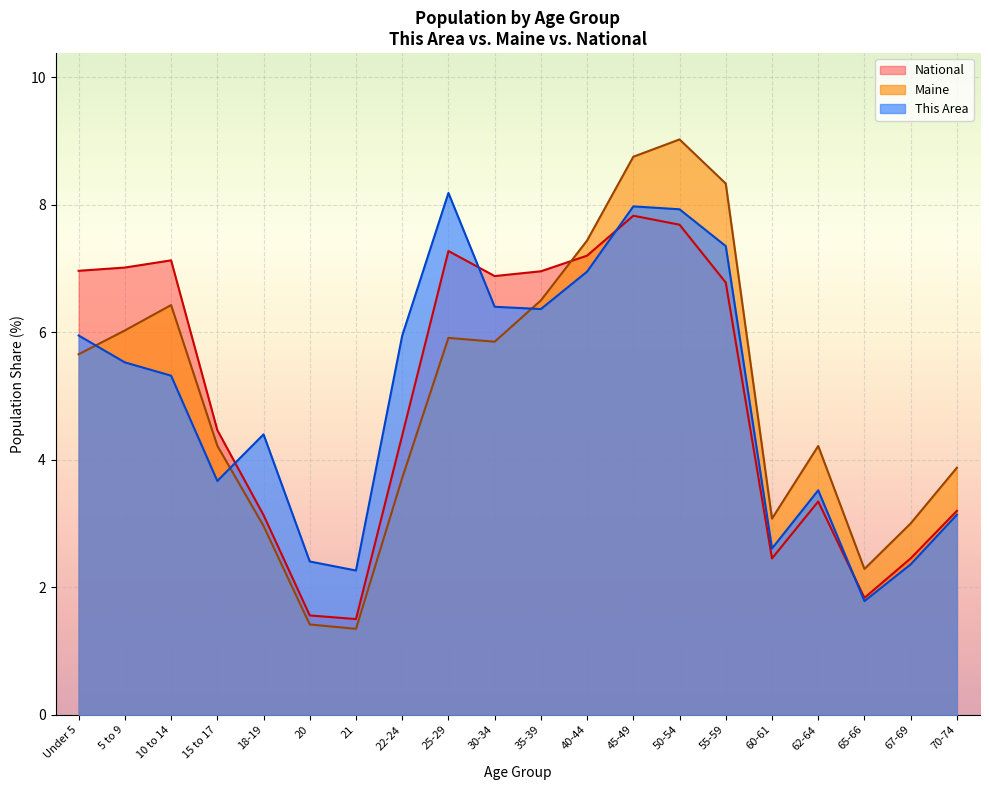

What is the approximate value of This Area at 21?

2.3